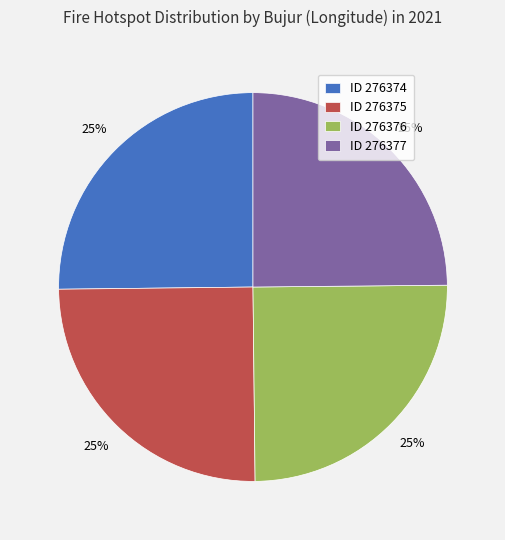

Is it true that ID 276374 is 19% of the pie?

False